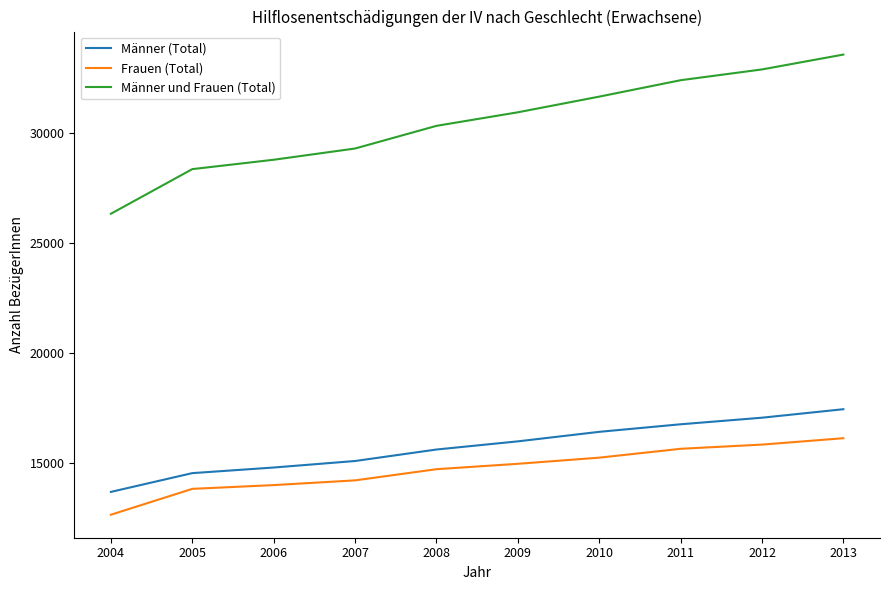

True or false: Männer und Frauen (Total) has a value of 46342 at 2004.

False